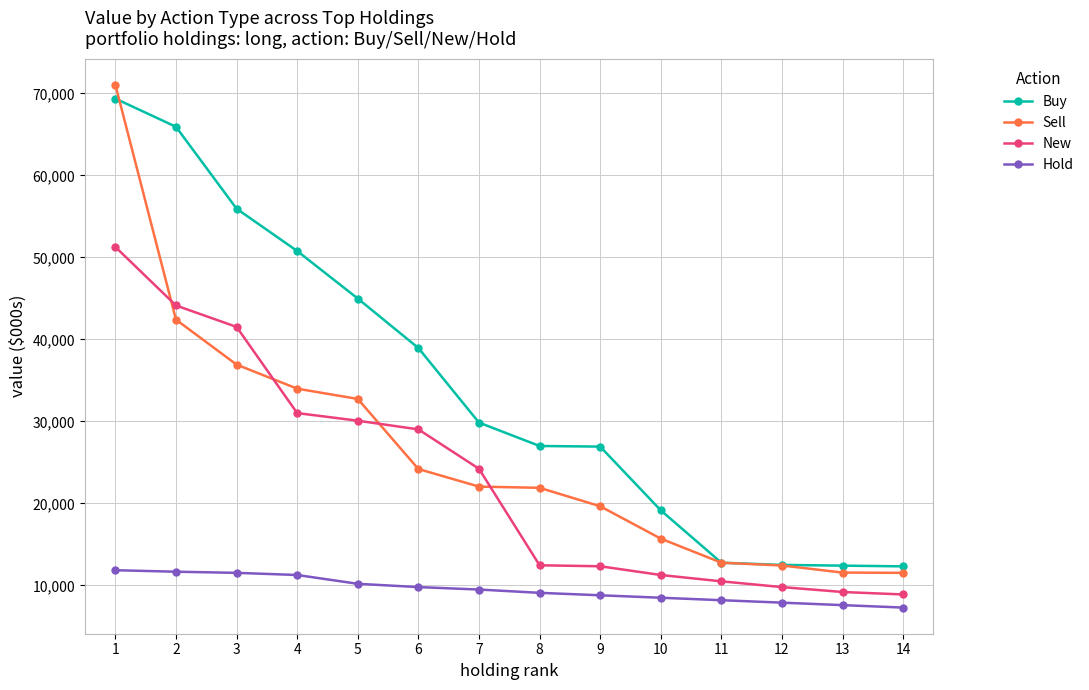

Which series ends up on top after the final intersection of Buy and Sell?

Buy